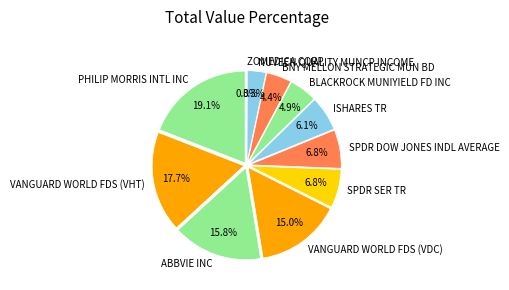

The SPDR DOW JONES INDL AVERAGE slice represents 15% of the pie. True or false?

False